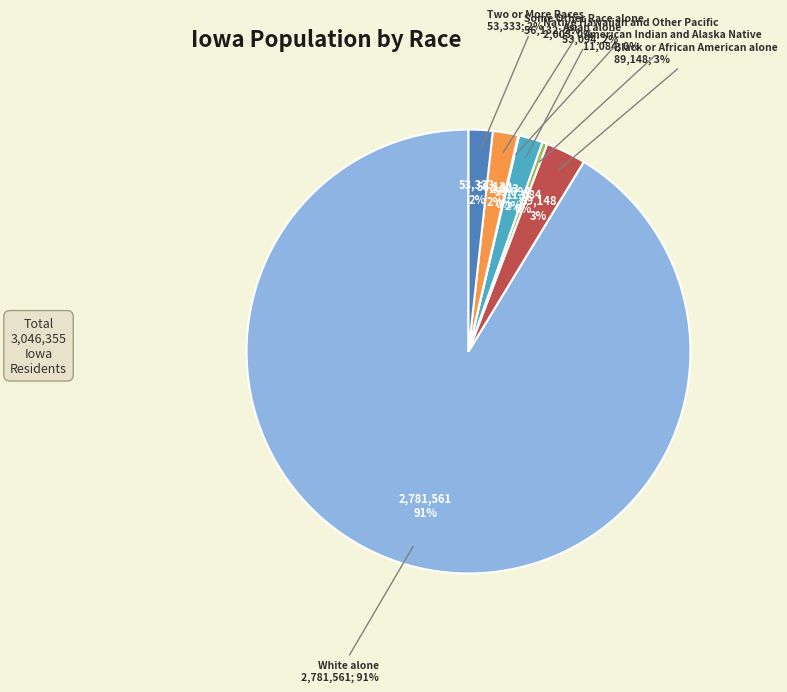

Which has a higher value, White alone or Two or More Races?

White alone